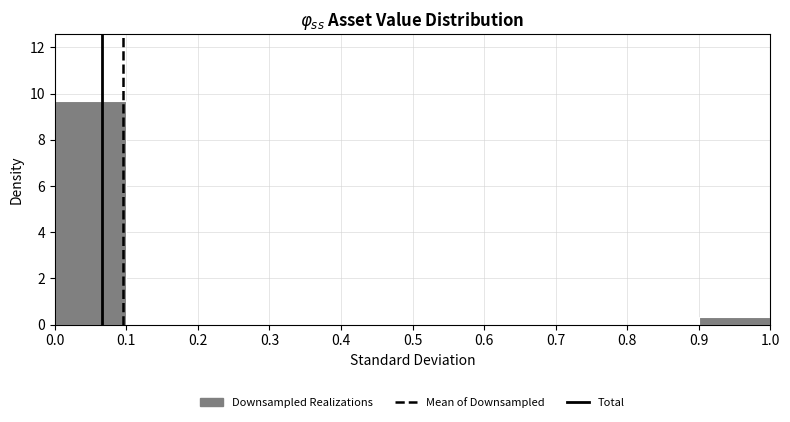

Over which range of the x-axis is the bar tallest?

0.0 to 0.1